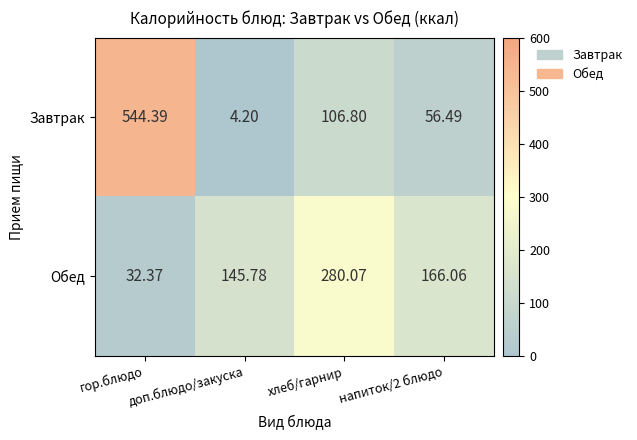

At which label does Завтрак first exceed 106?

гор.блюдо